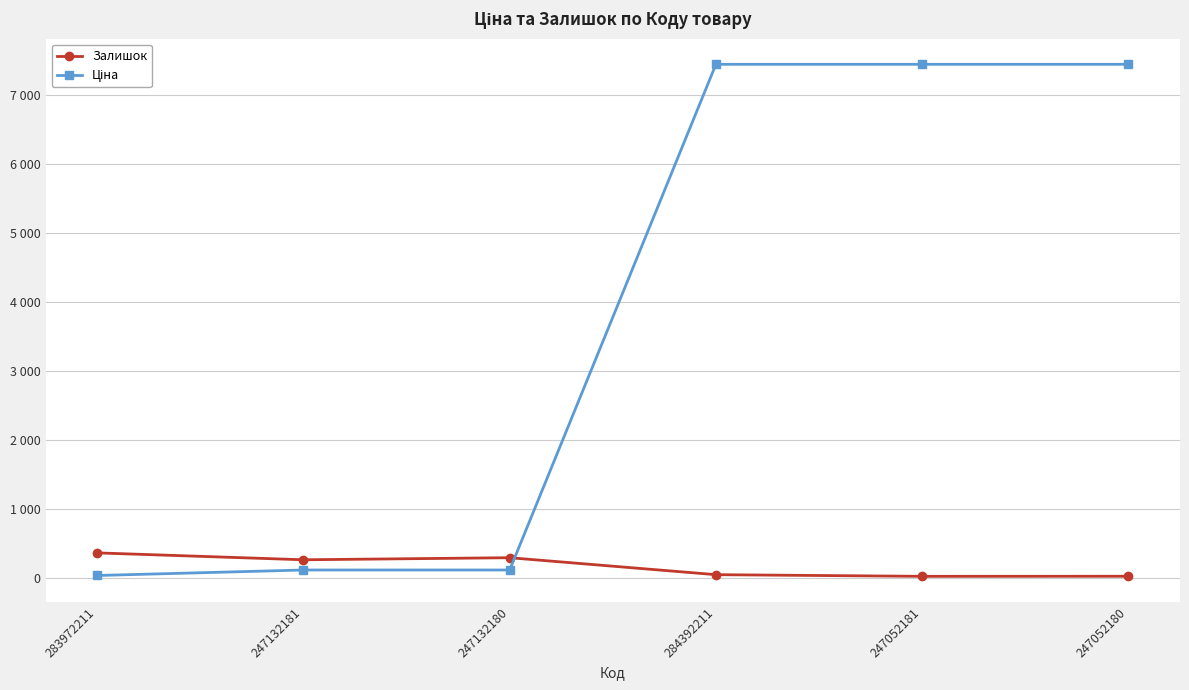

Does the chart have visible grid lines?

Yes